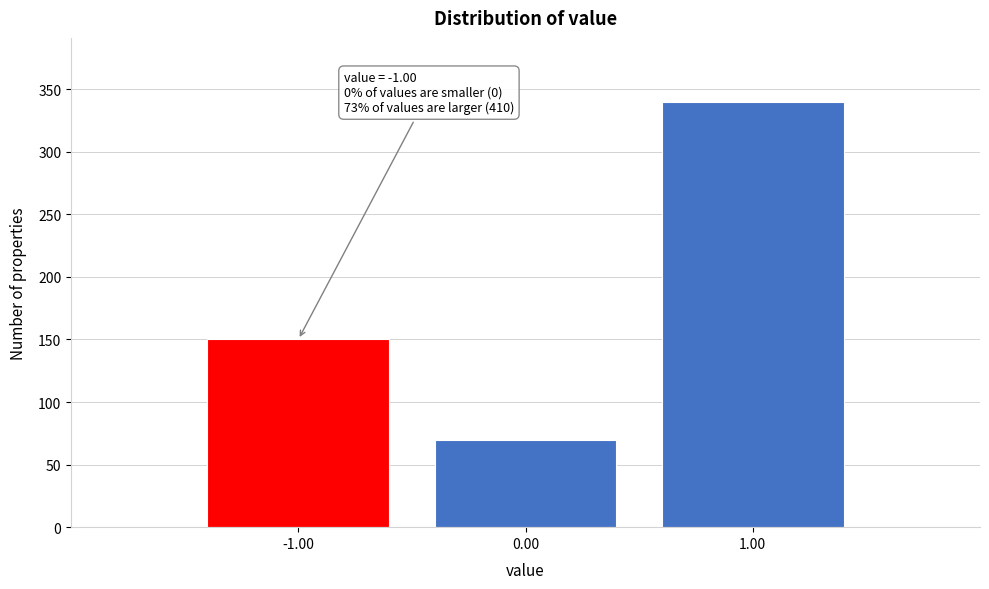

Reading left to right, transcribe all the data shown in this chart.

150	70	340